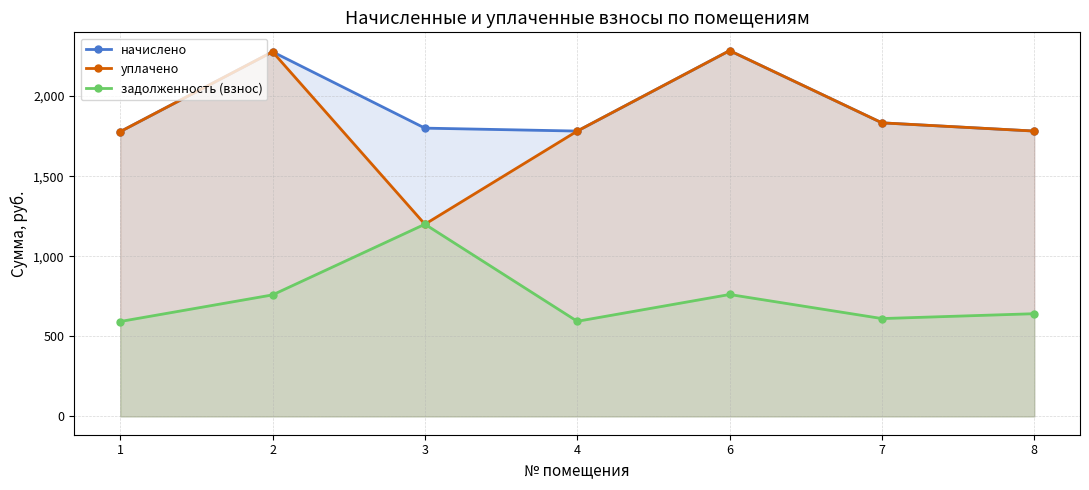

What is the smallest value displayed?

592.7